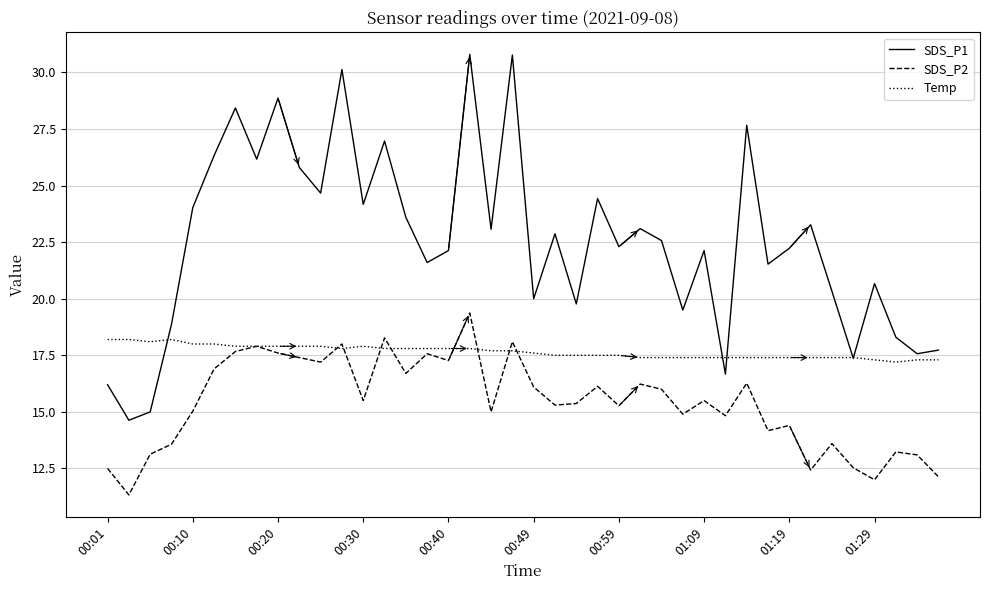

What are all the series names shown in the legend?

SDS_P1, SDS_P2, Temp